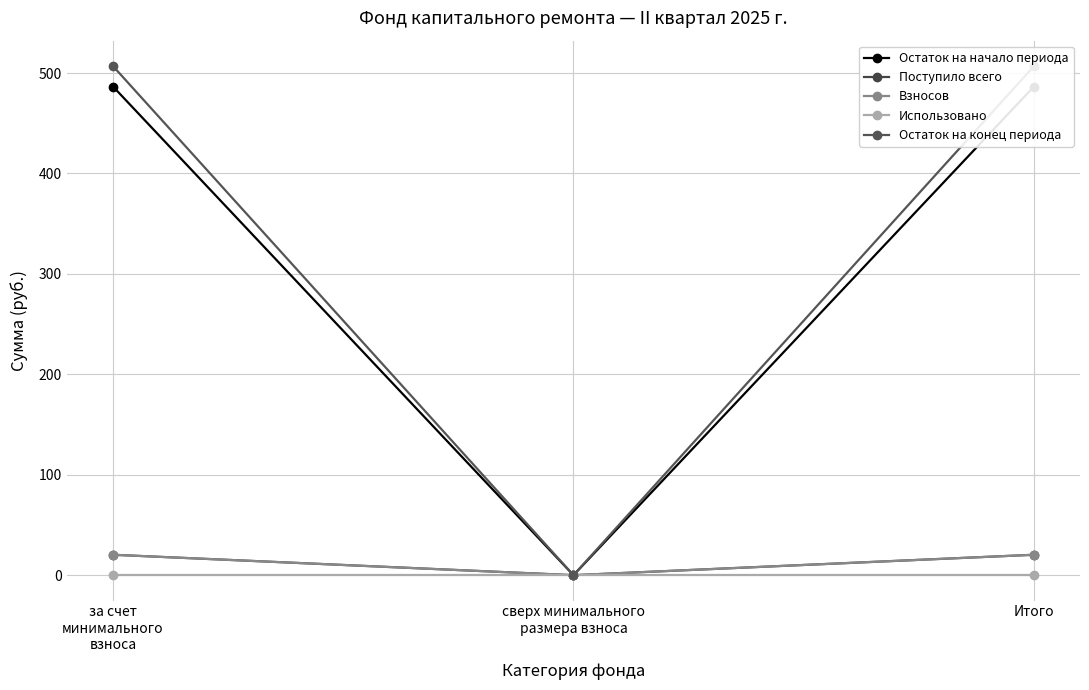

How many values in the Остаток на конец периода series exceed 506?

2